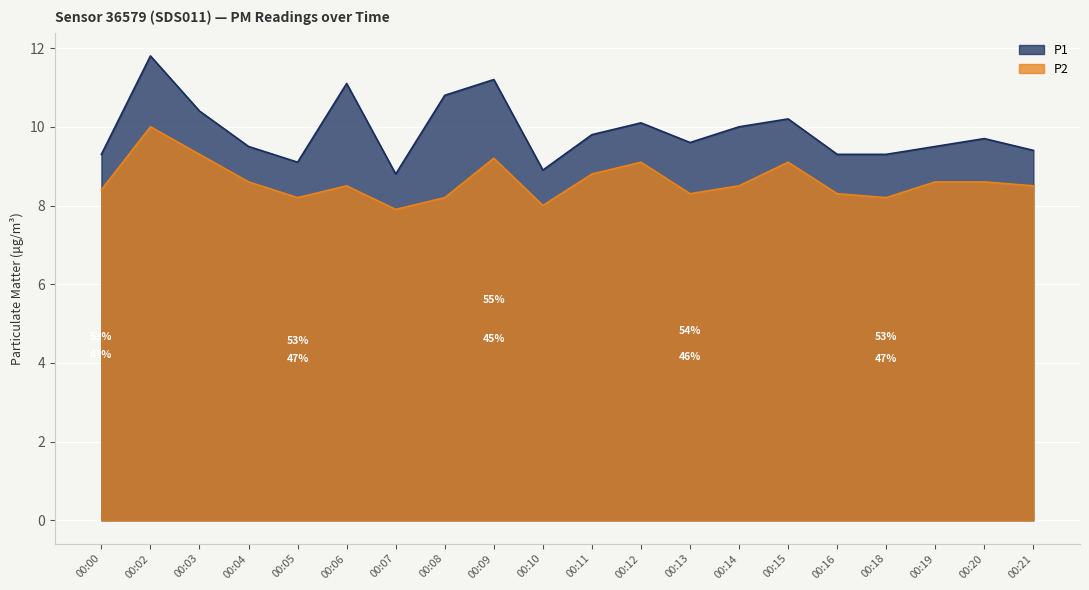

Which series changed the most between 00:00 and 00:04?

P1